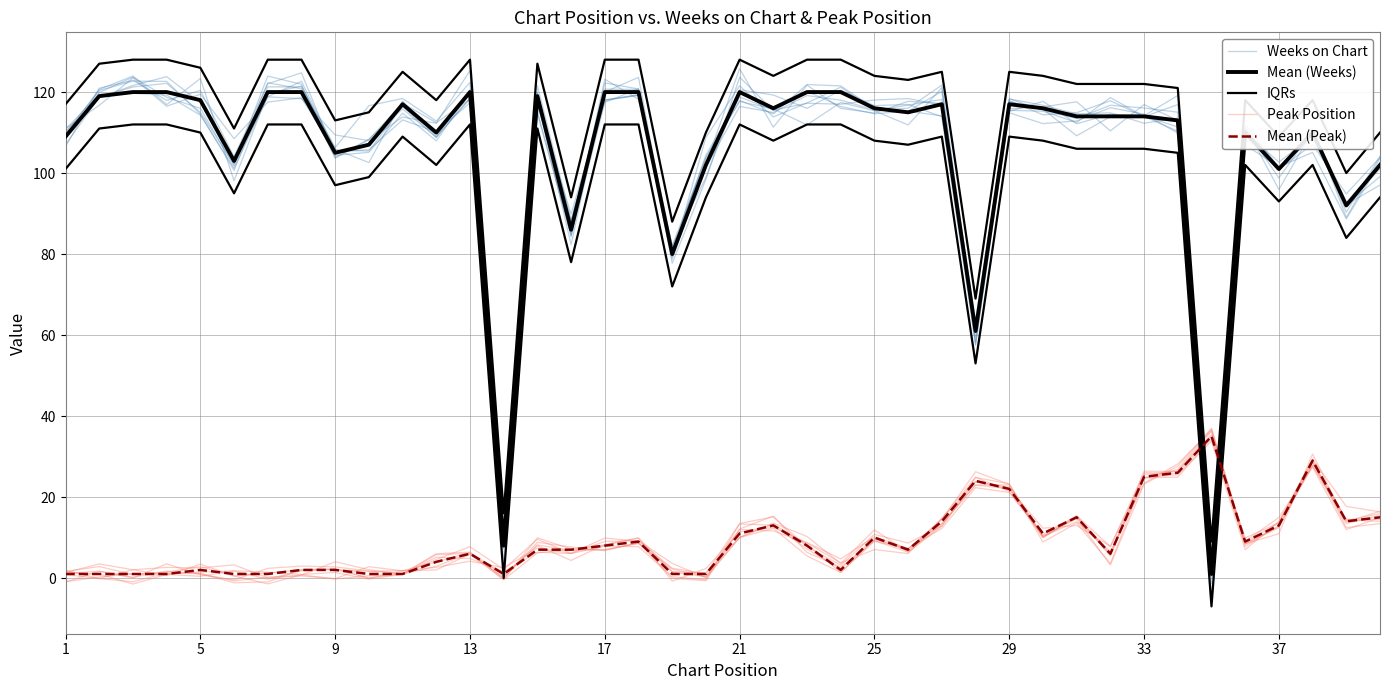

Does the chart have visible grid lines?

Yes